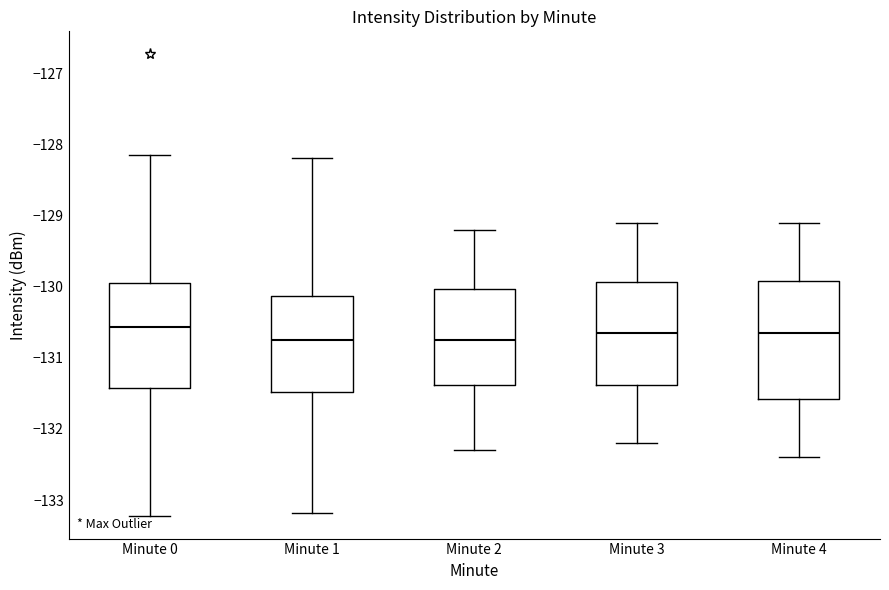

Where is the lower edge of the box for Minute 0 on the y-axis? The values are not printed on the chart, so give them approximately, as read against the axis.

-131.4